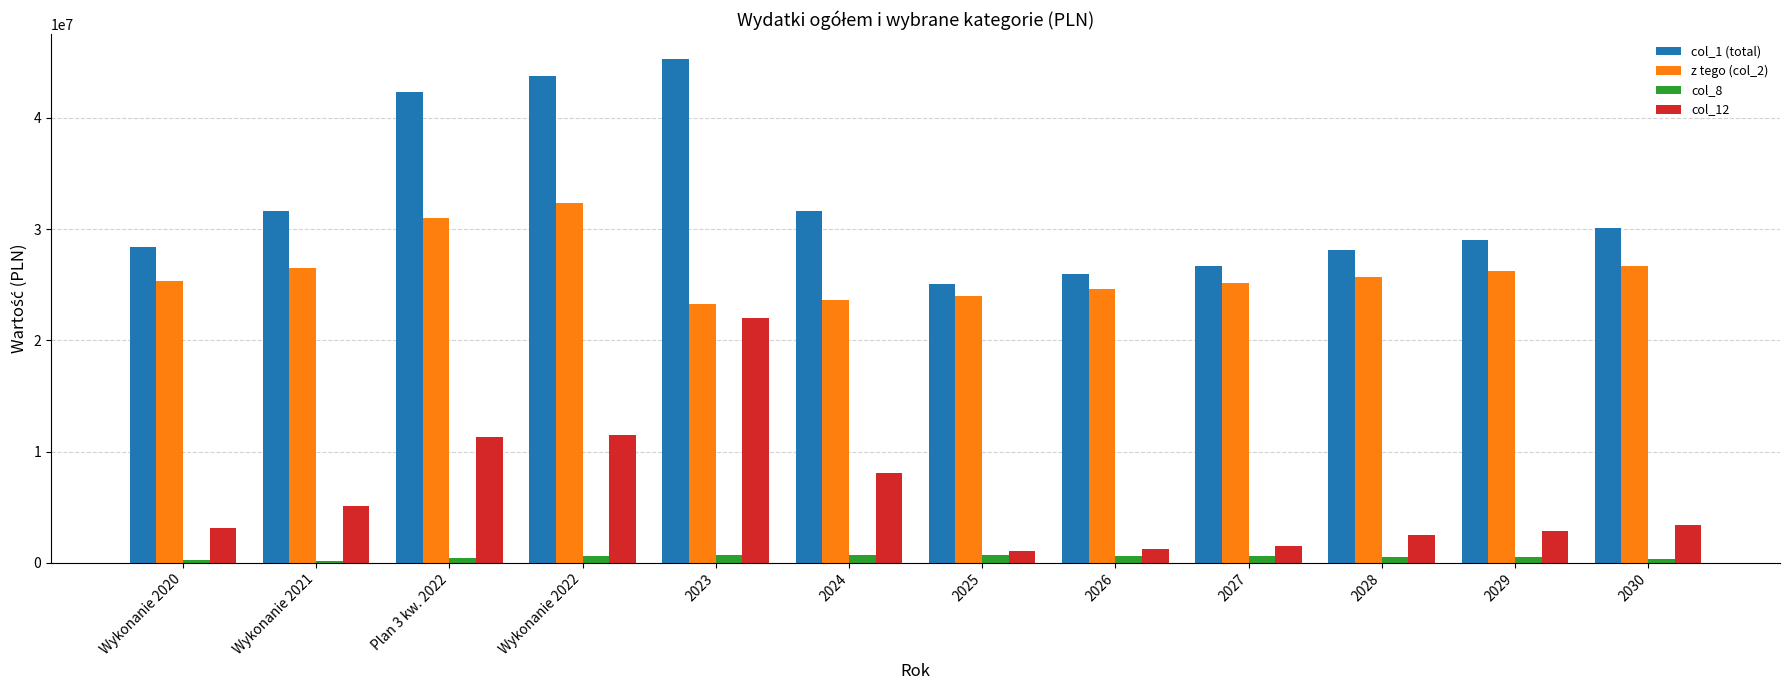

Rank the series by their average value, from highest to lowest.

col_1 (total), z tego (col_2), col_12, col_8